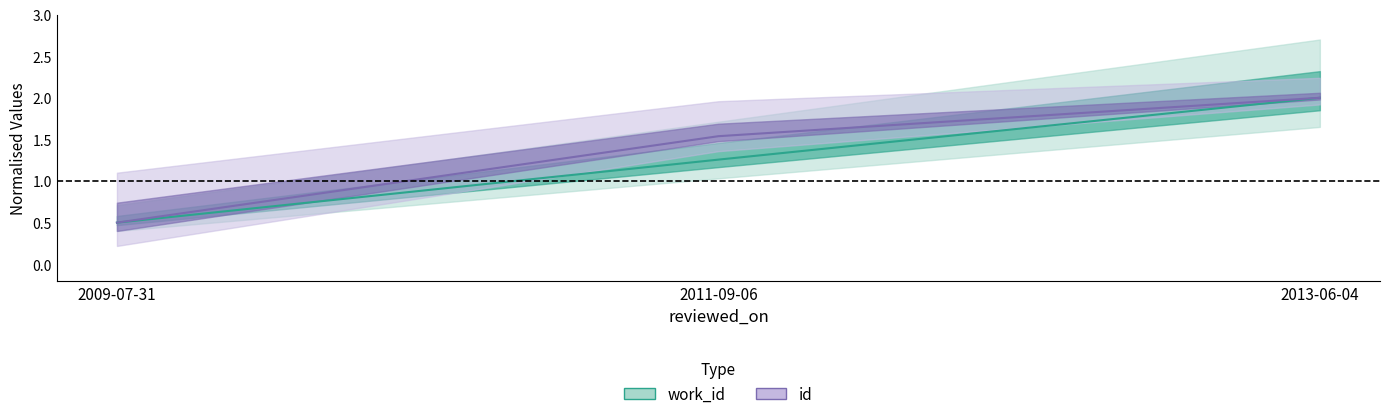

How many lines are shown in the chart?

2